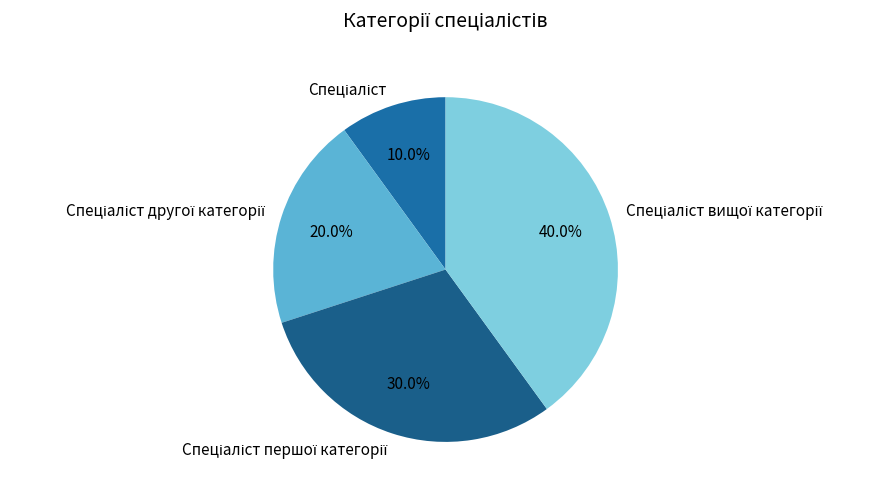

Does any single category account for the majority?

No